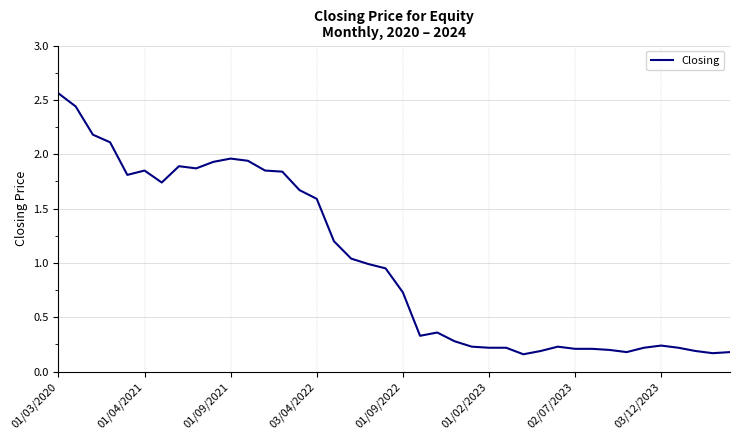

How many lines are shown in the chart?

1